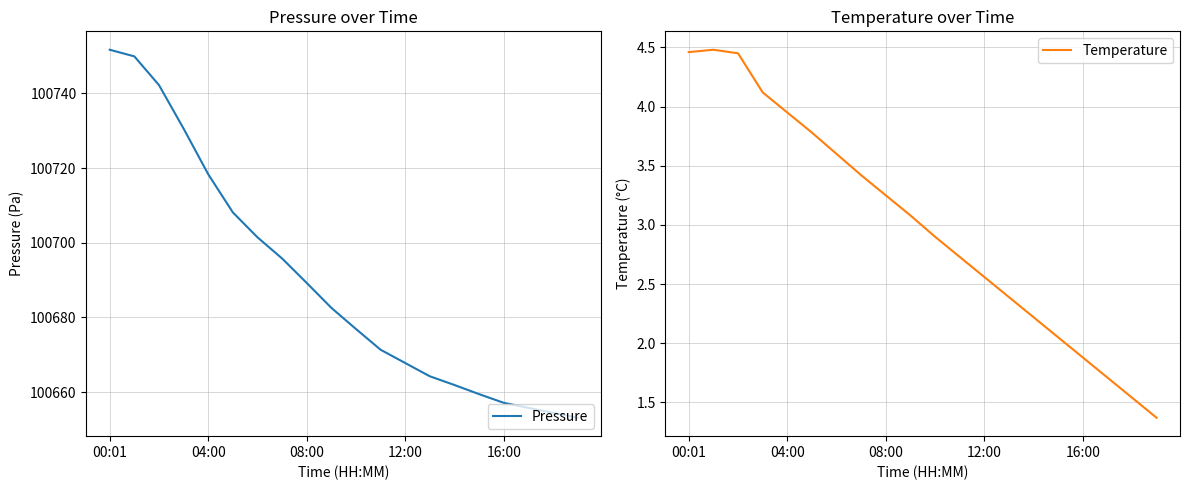

What is the lowest value of the Pressure series?

100653.1